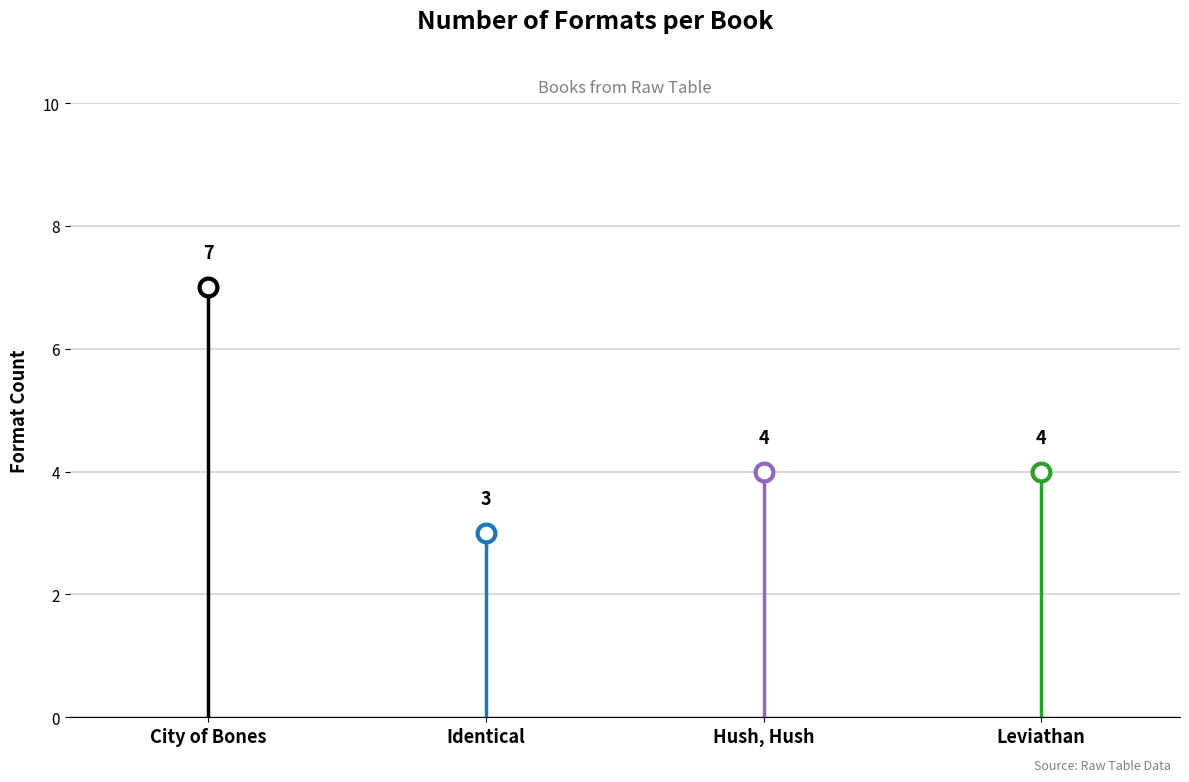

Between Identical and Leviathan, which is larger?

Leviathan